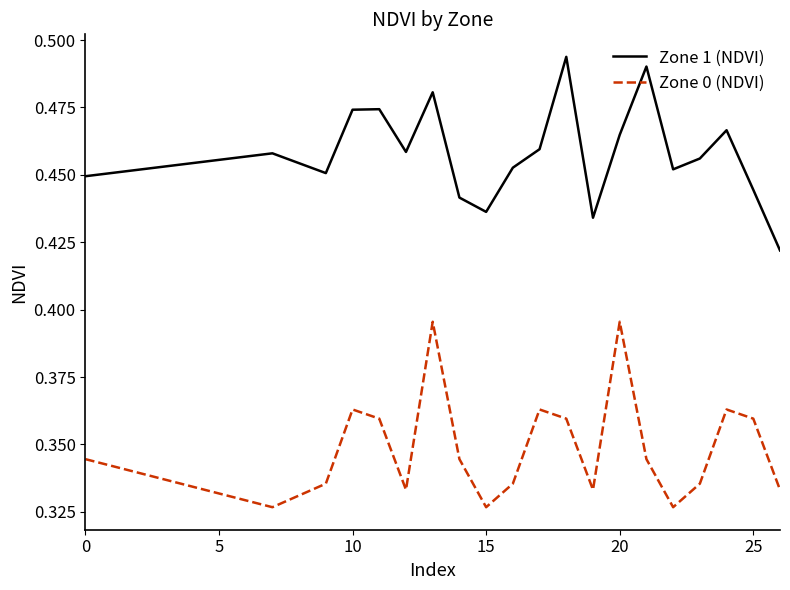

True or false: Zone 0 (NDVI) and Zone 1 (NDVI) cross at least once.

False